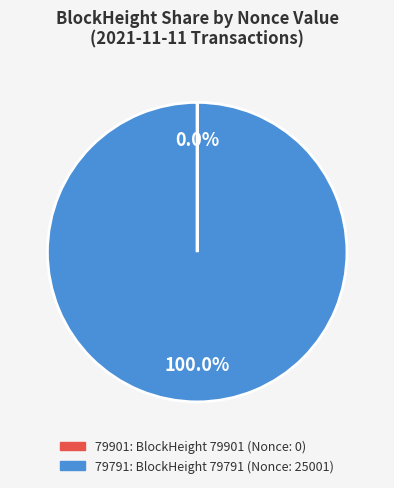

What is the largest slice in the pie chart?

79791